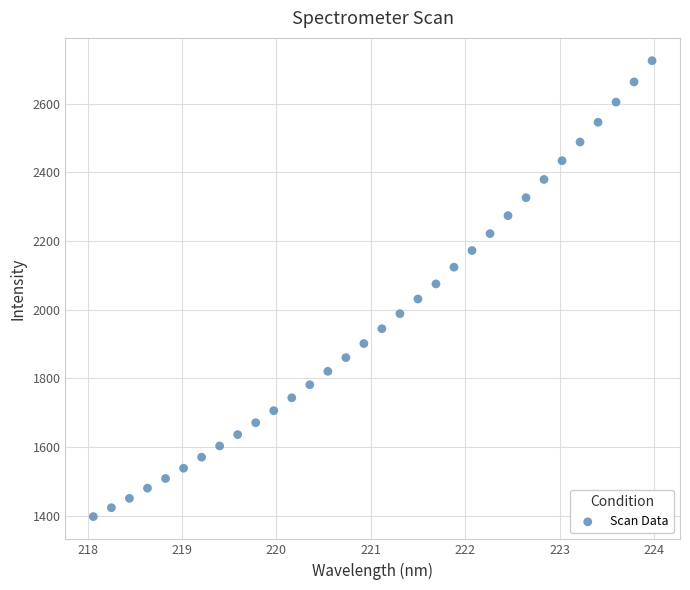

What is the range of X values (max minus min)?

5.9